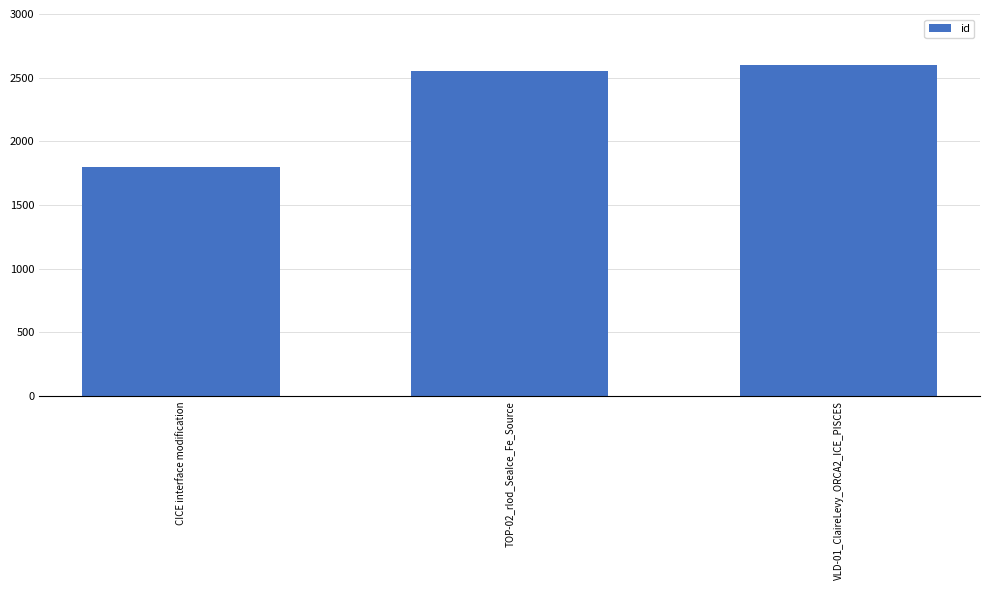

What is the difference between the maximum and minimum values?

800